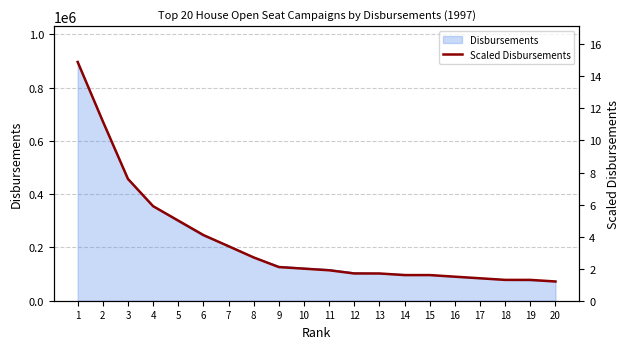

What is the smallest value displayed?

1.2